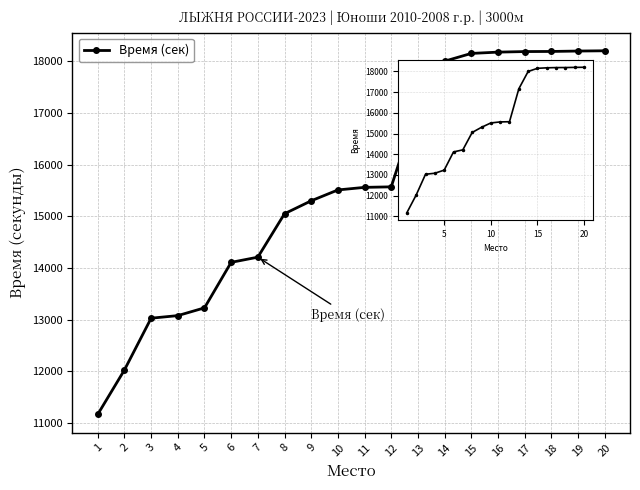

What is the sum of the values at 9 and 8?

30350